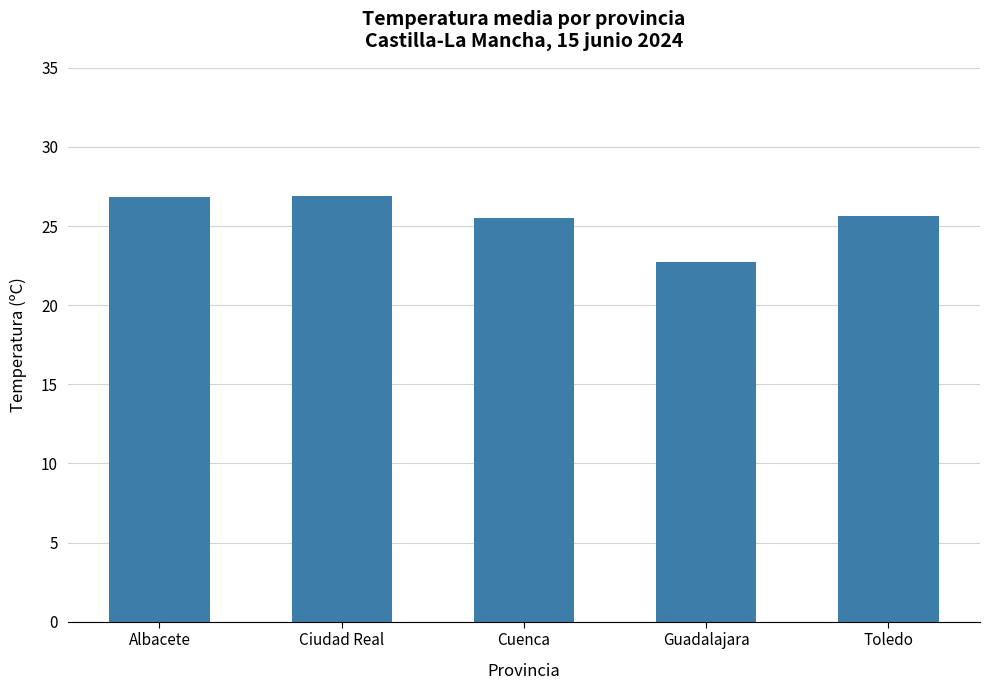

What value does the data have at Cuenca?

25.5